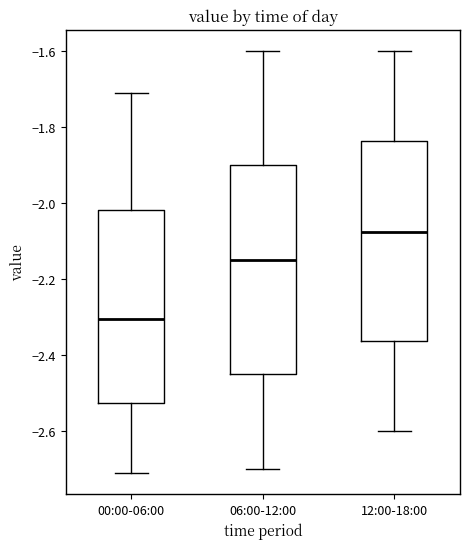

Reading left to right, read every box against the y-axis: the position of its median line, the range the box covers, and the ends of its whiskers. The values are not printed on the chart, so give them approximately, as read against the axis.

00:00-06:00: median -2.30, box -2.52 to -2.02, whiskers -2.70 to -1.70
06:00-12:00: median -2.14, box -2.44 to -1.90, whiskers -2.70 to -1.60
12:00-18:00: median -2.08, box -2.36 to -1.84, whiskers -2.60 to -1.60